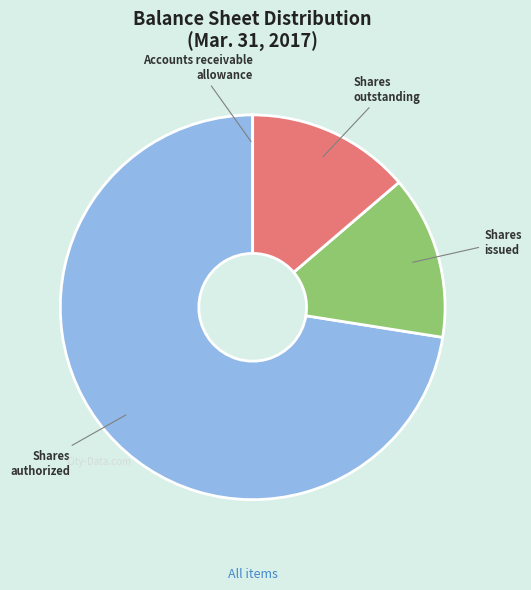

Is there a majority slice in this chart?

Yes